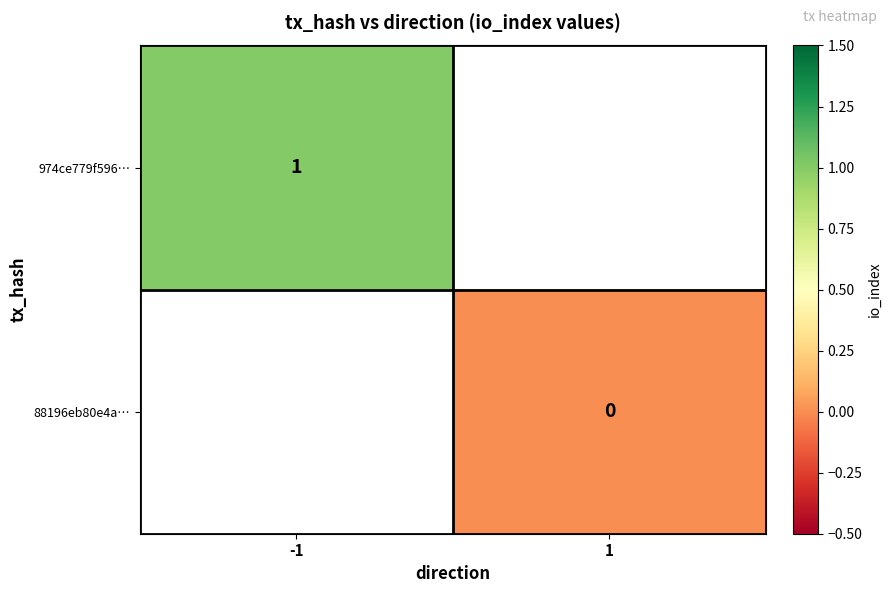

The value of 974ce779f596… at -1 is 1. True or false?

True